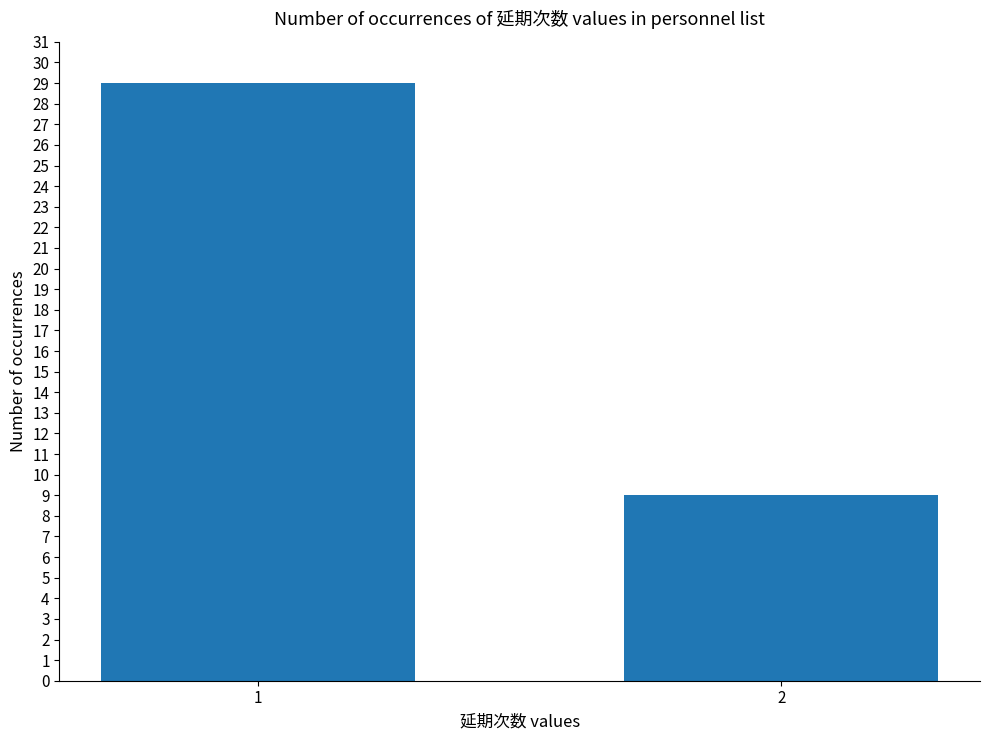

What is the difference between the maximum and minimum values?

20